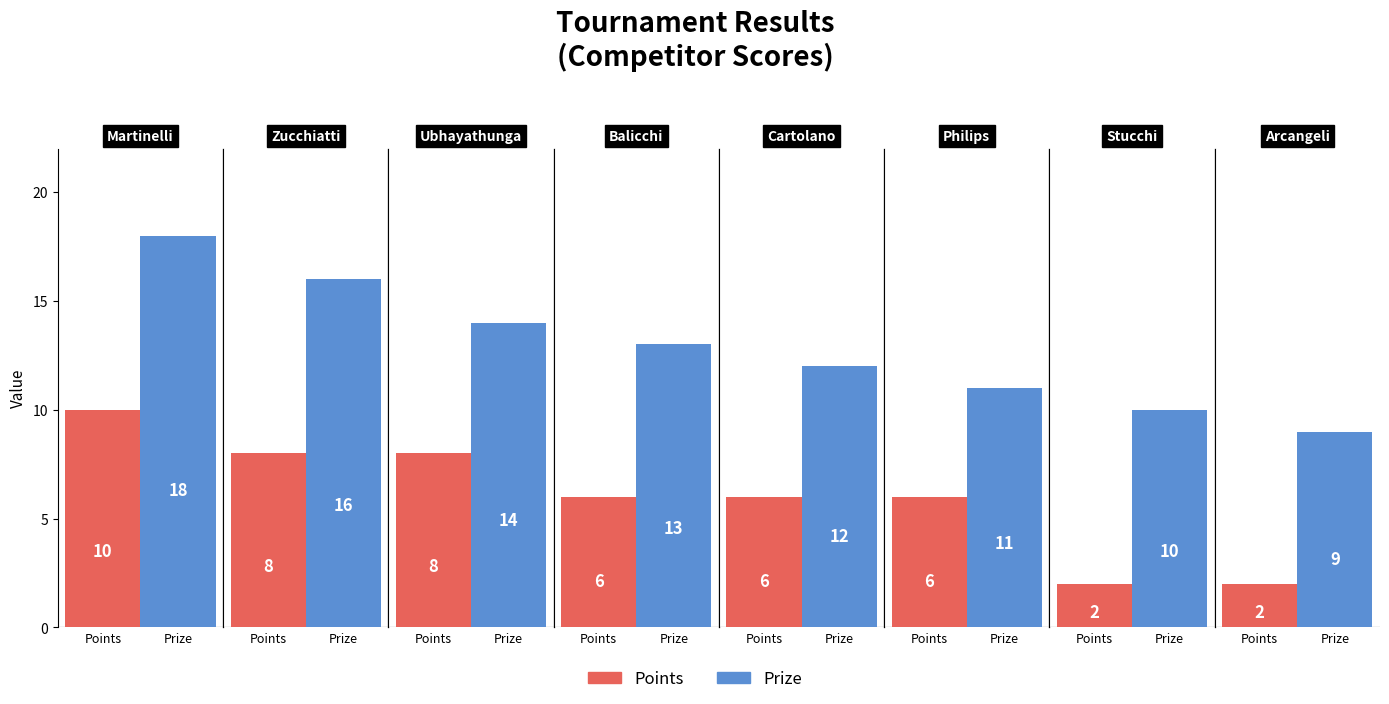

Rank the series by their average value, from lowest to highest.

Points, Prize